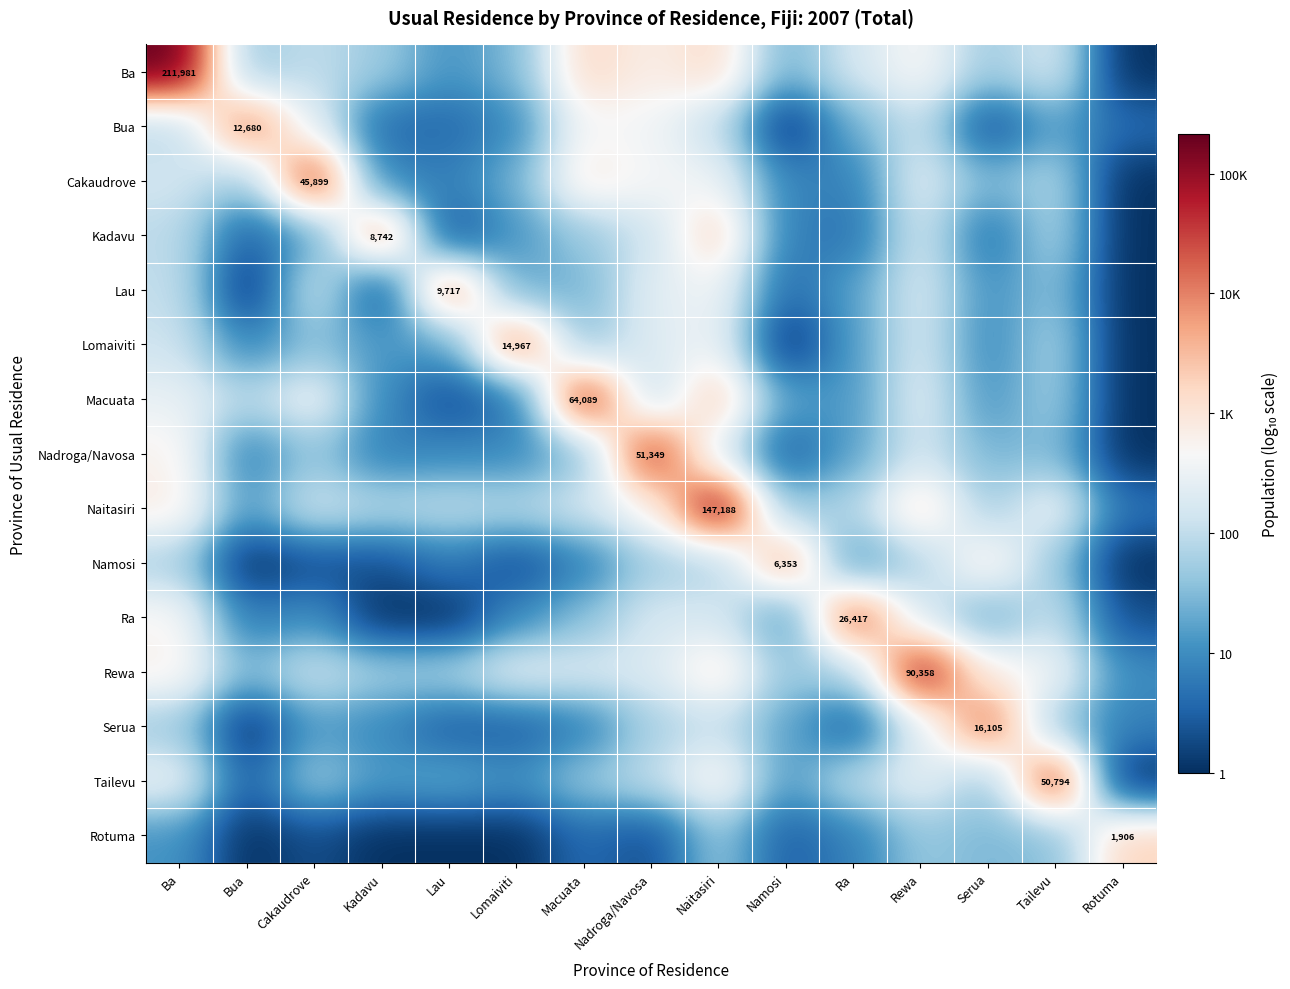

The value of Cakaudrove at Namosi is 0.9. True or false?

True